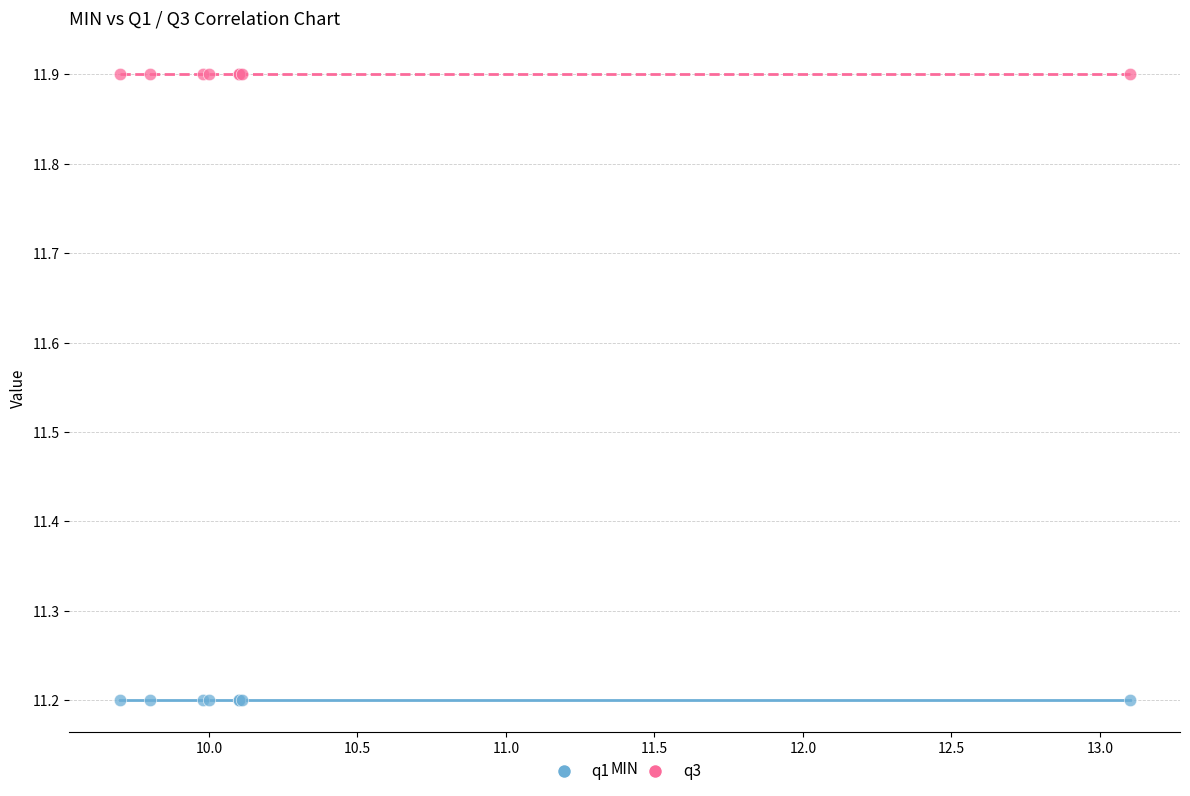

Which series contains the highest Y value?

q3